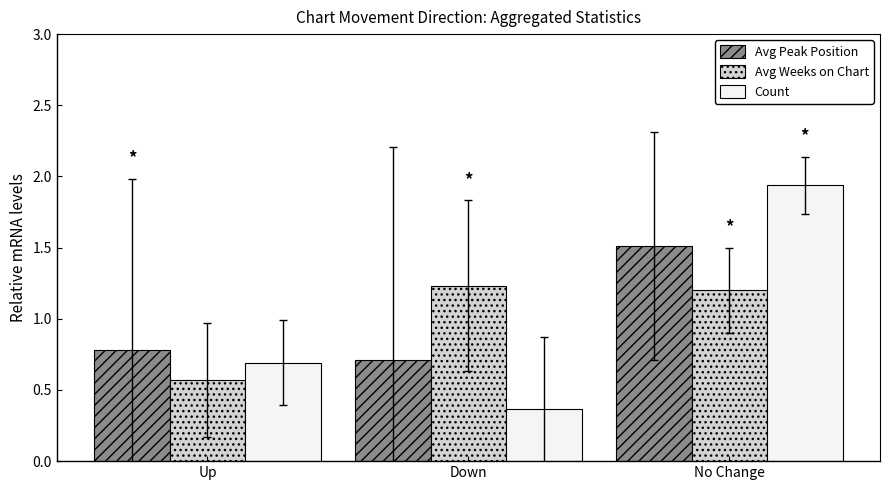

What position from the right is Down?

2